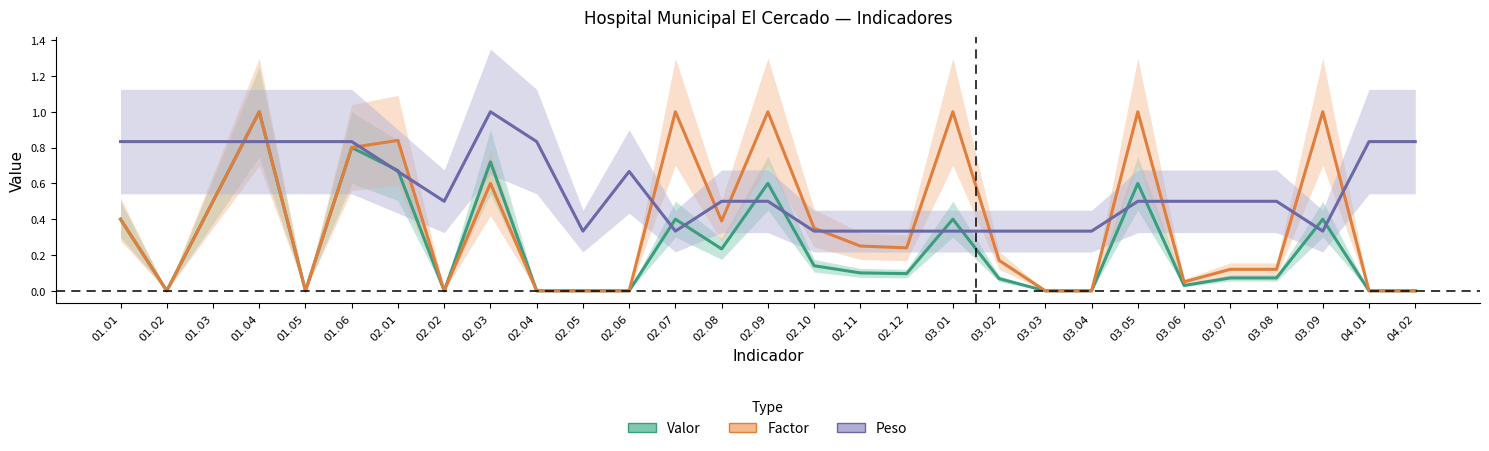

Count the number of categories in the chart.

29